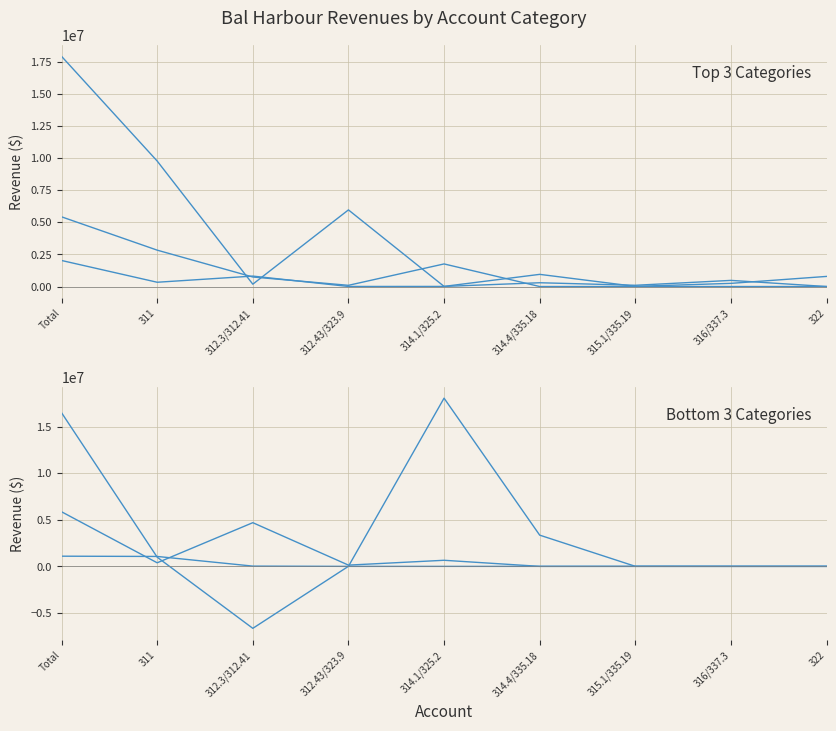

Rank the series by their maximum value, from lowest to highest.

Judgments, Fines, and Forfeits, Intergovernmental Revenues, Permits, Fees, and Special Assessments, Charges for Services, General Government Taxes, Miscellaneous Revenues